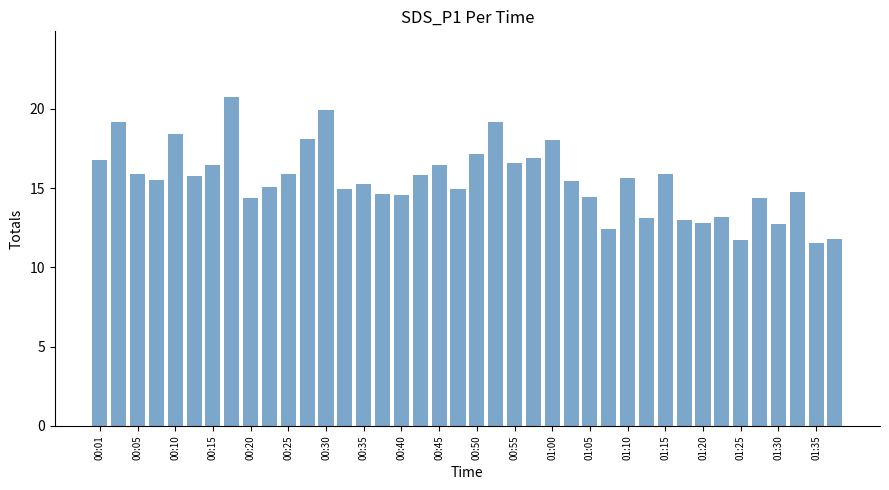

What is the difference between the maximum and minimum values?

9.2